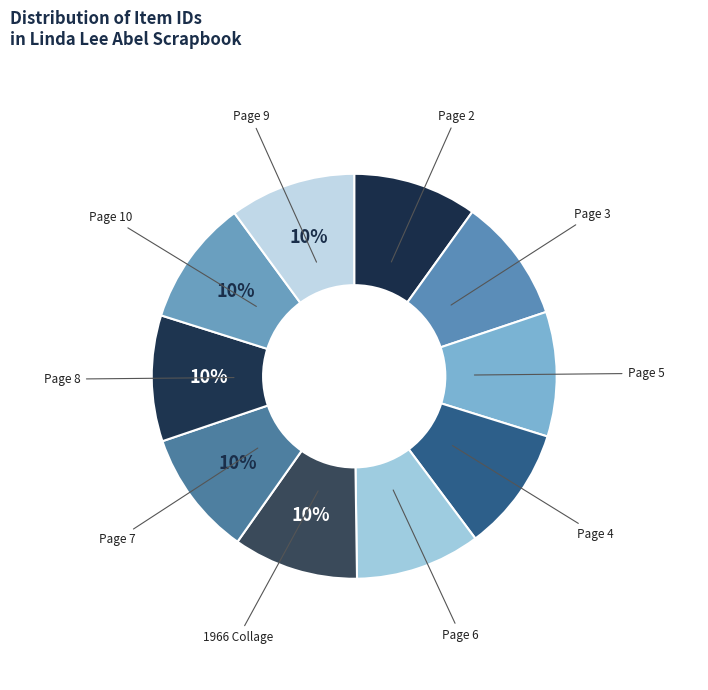

Is there a majority slice in this chart?

No